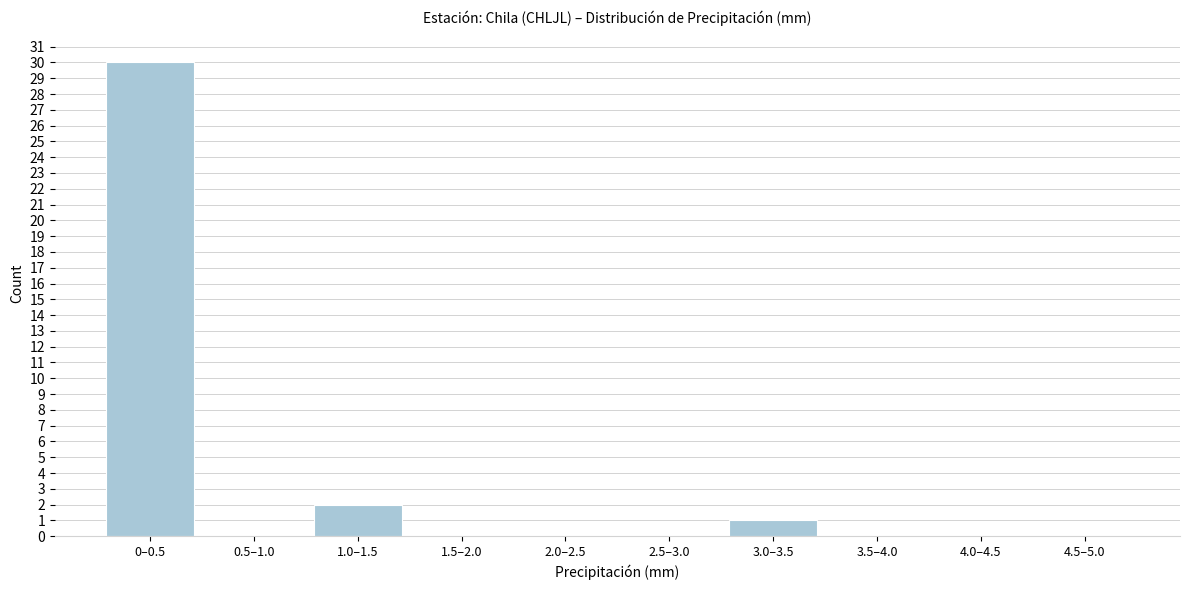

Reading right to left, transcribe all the data shown in this chart.

4.5–5.0=0	4.0–4.5=0	3.5–4.0=0	3.0–3.5=1	2.5–3.0=0	2.0–2.5=0	1.5–2.0=0	1.0–1.5=2	0.5–1.0=0	0–0.5=30